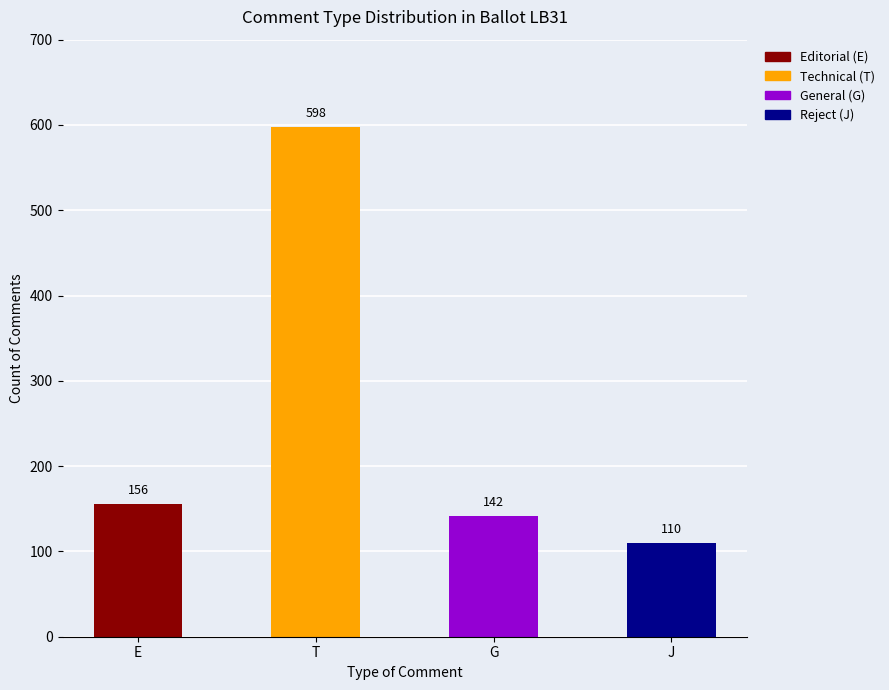

How many data points are less than 156?

2